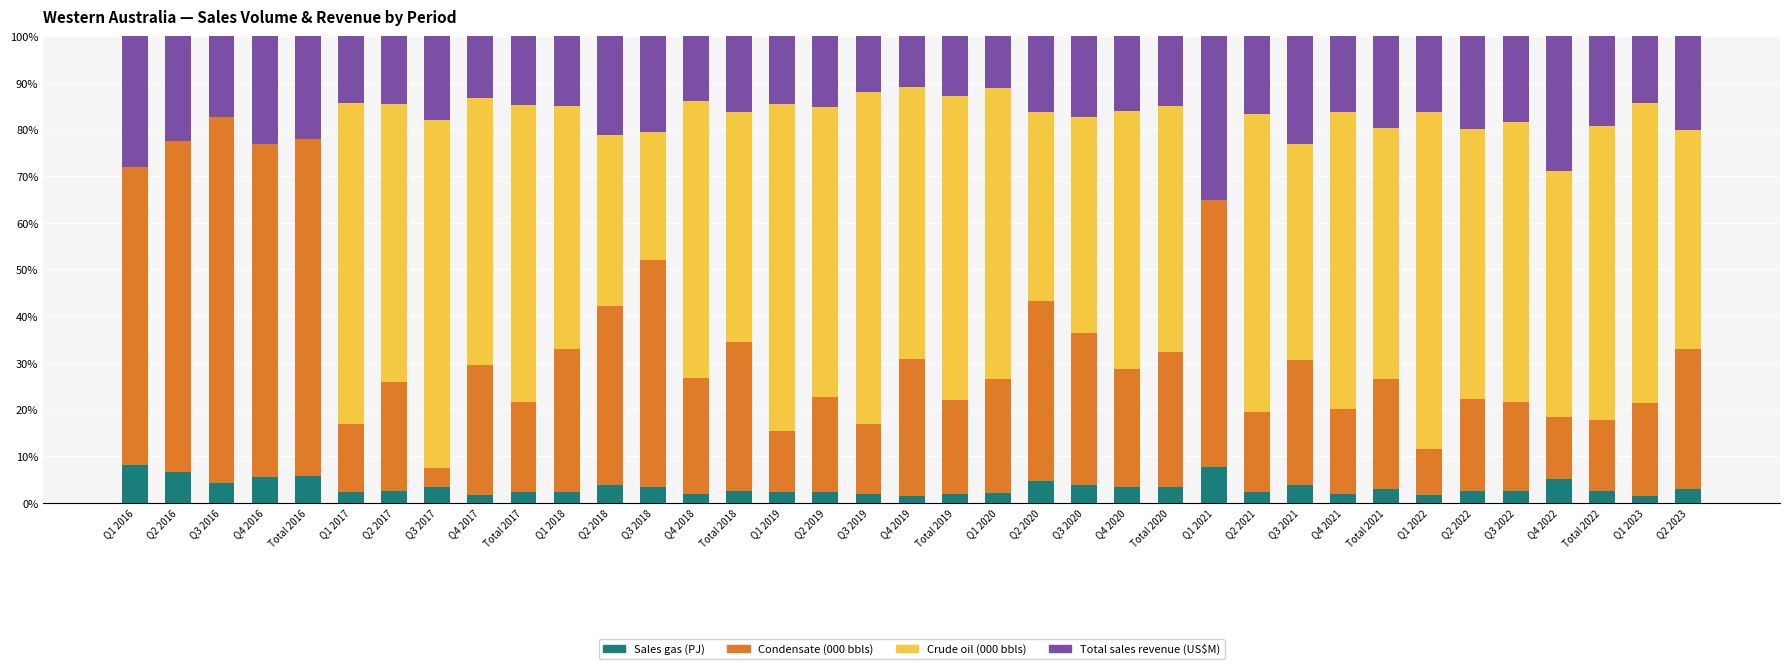

What is the sum of all Sales gas (PJ) values?

121.2